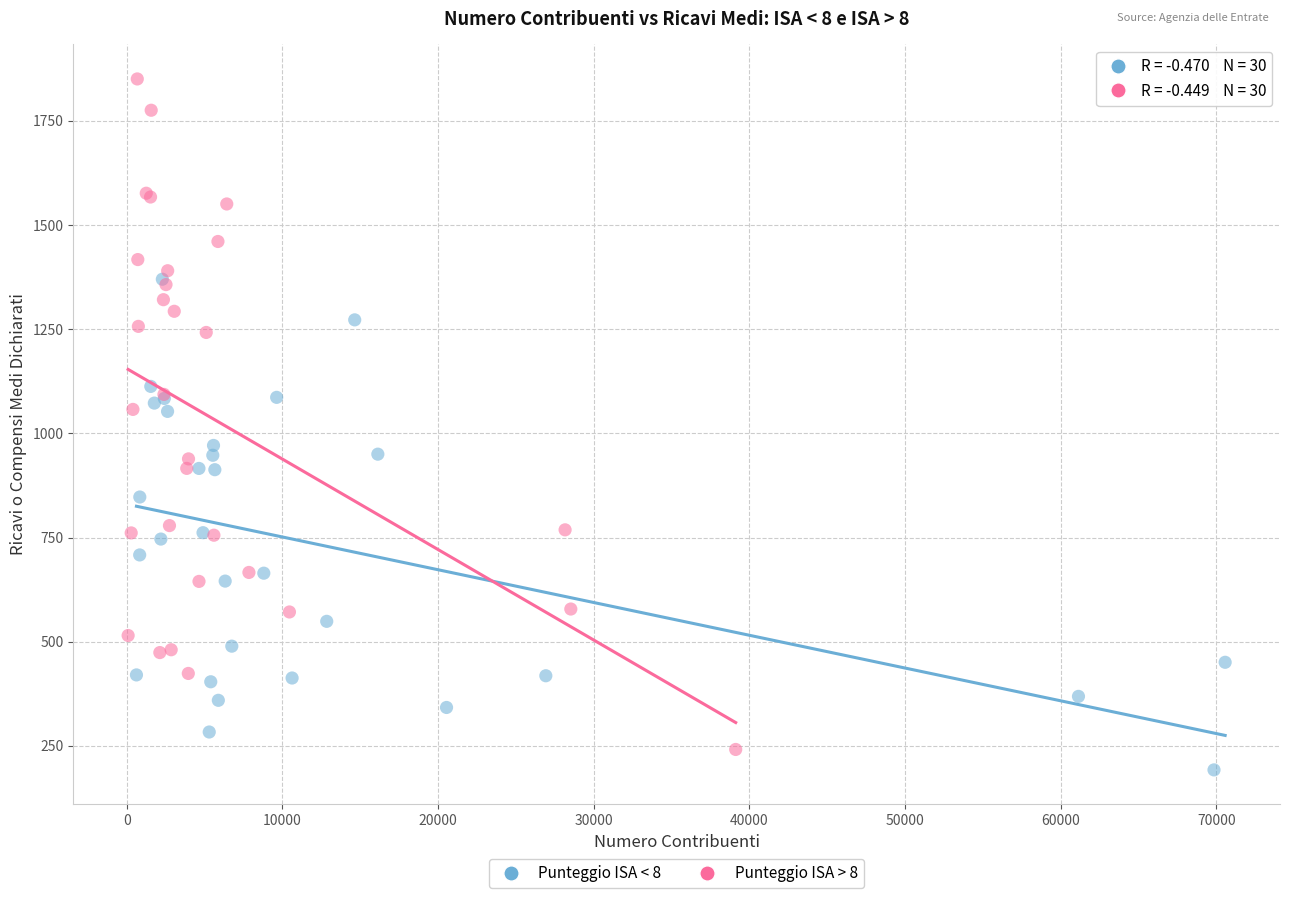

Which series reaches the maximum Y coordinate?

Punteggio ISA > 8